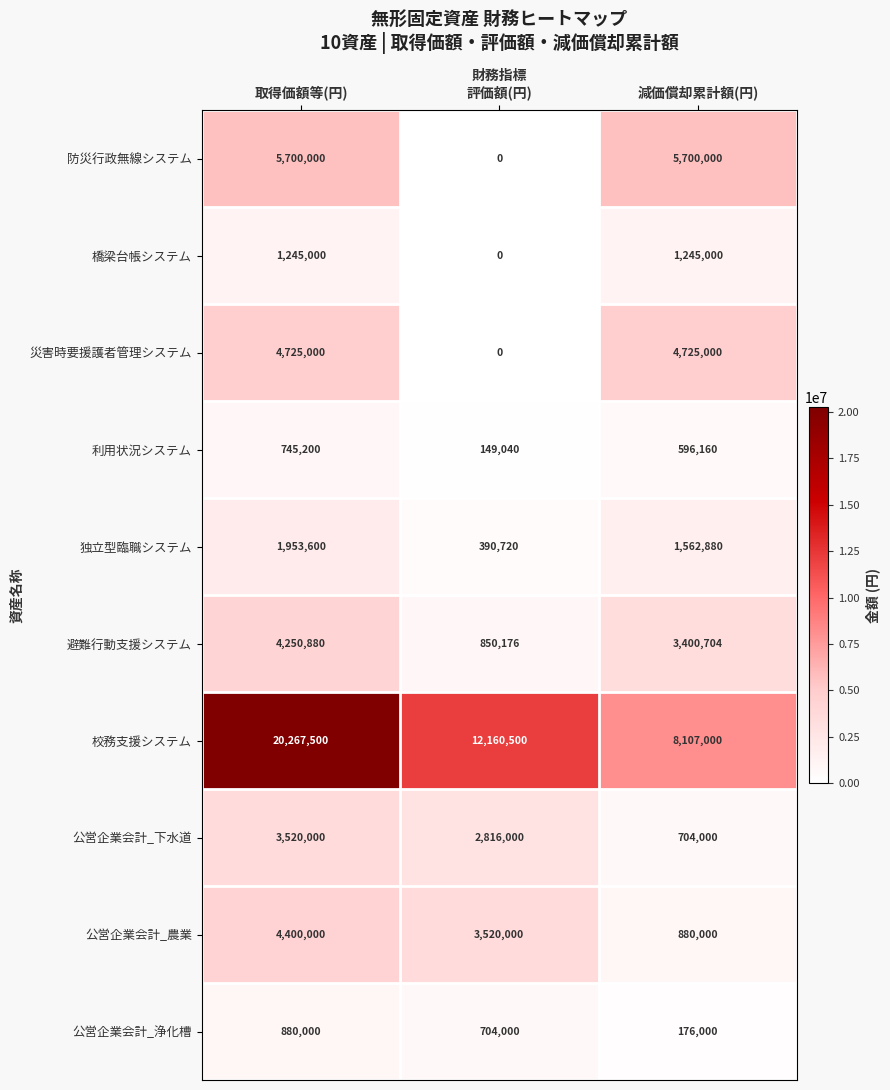

How many series are shown in this chart?

10